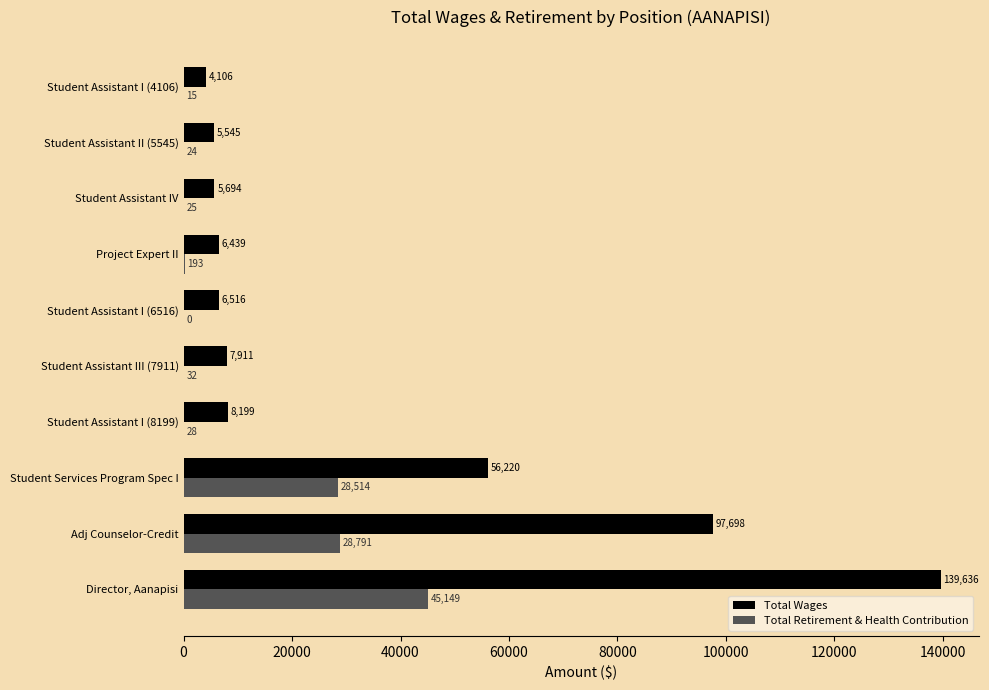

Read the Total Retirement & Health Contribution value at Student Services Program Spec I, to the nearest 10.

28510